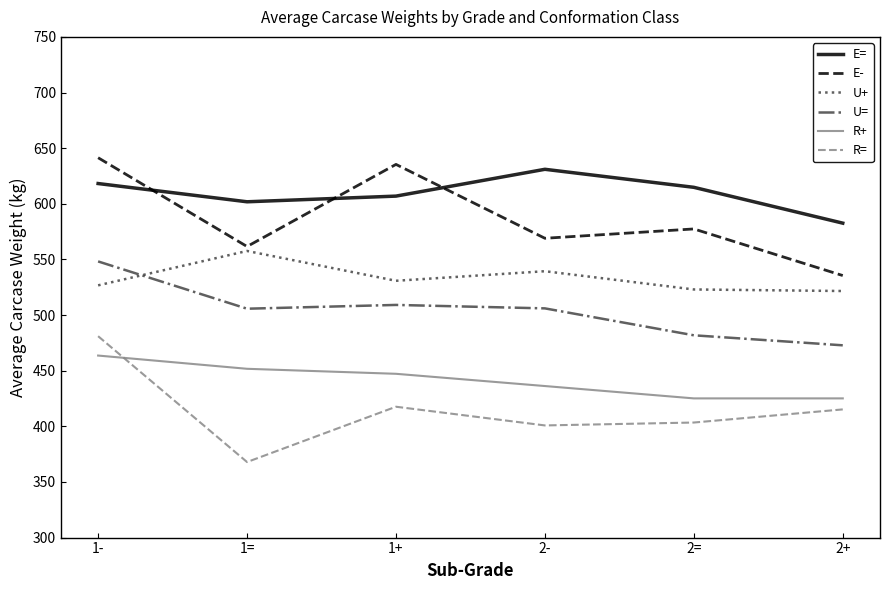

What is the maximum value for R=?

481.0